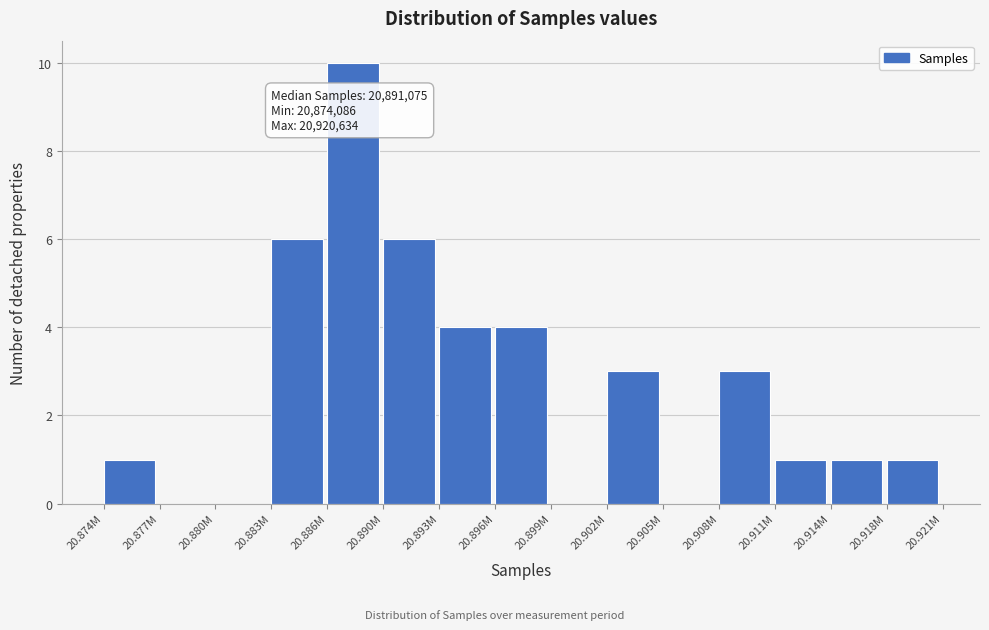

Reading left to right, list all the values displayed in this chart.

20.874M=1	20.877M=0	20.880M=0	20.883M=6	20.886M=10	20.890M=6	20.893M=4	20.896M=4	20.899M=0	20.902M=3	20.905M=0	20.908M=3	20.911M=1	20.914M=1	20.918M=1